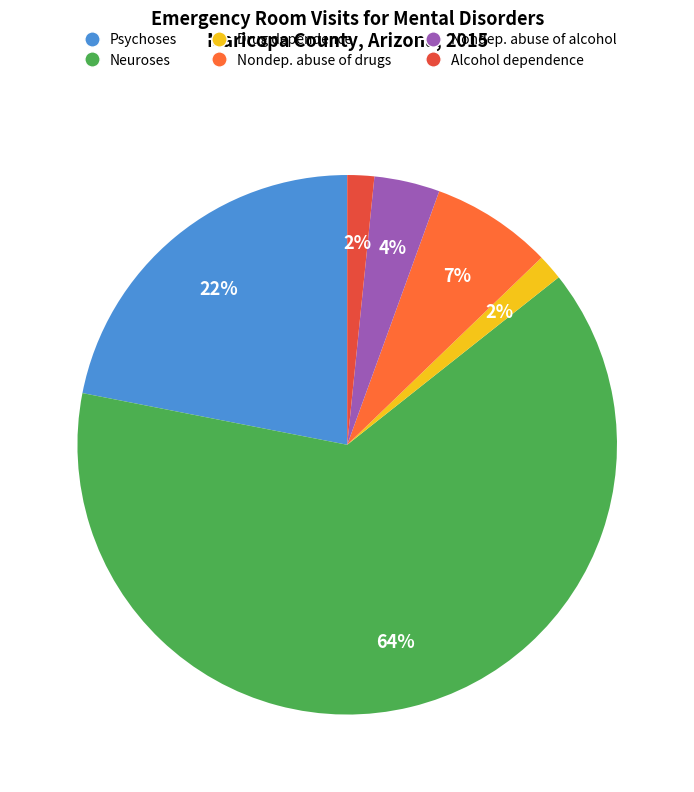

To the nearest percent, what is the difference between the largest and smallest slice percentages?

62%